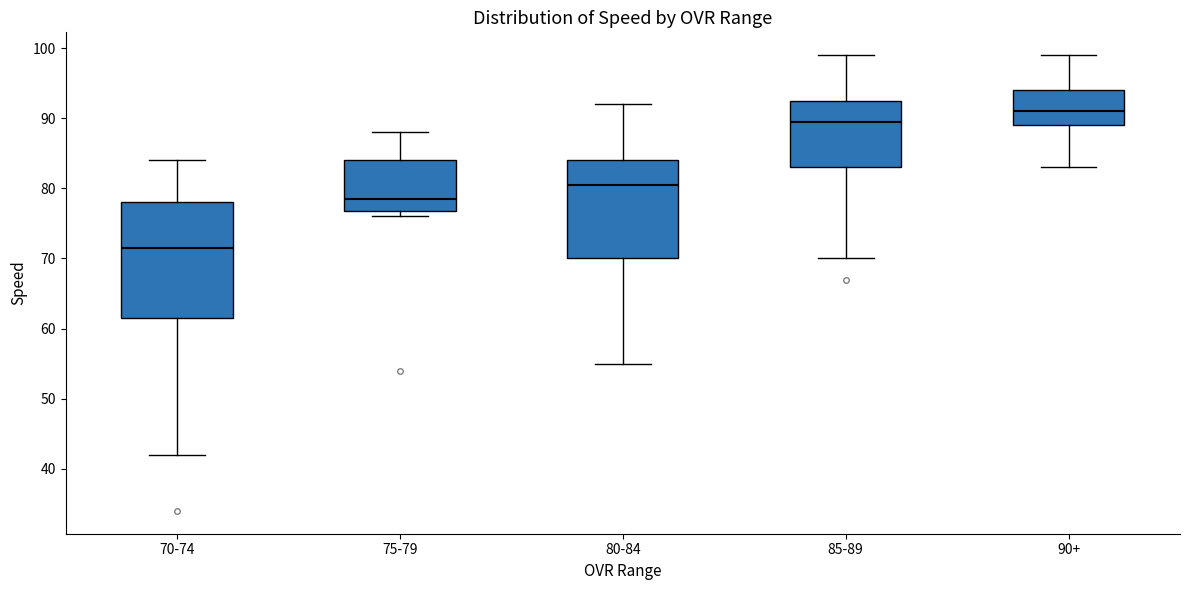

Which box's median line is the highest?

90+